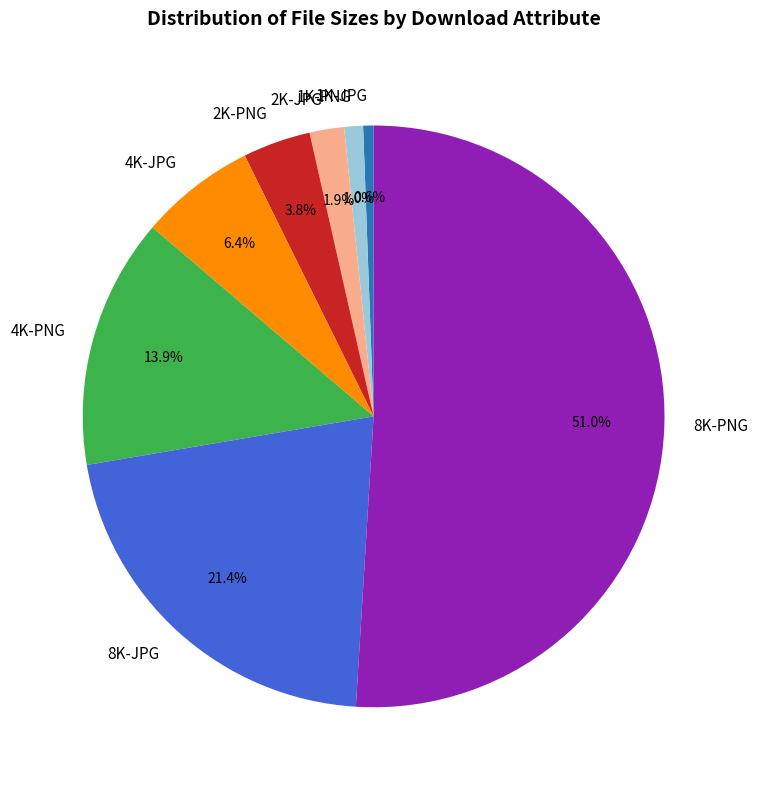

To the nearest percent, what is the average slice percentage?

12%